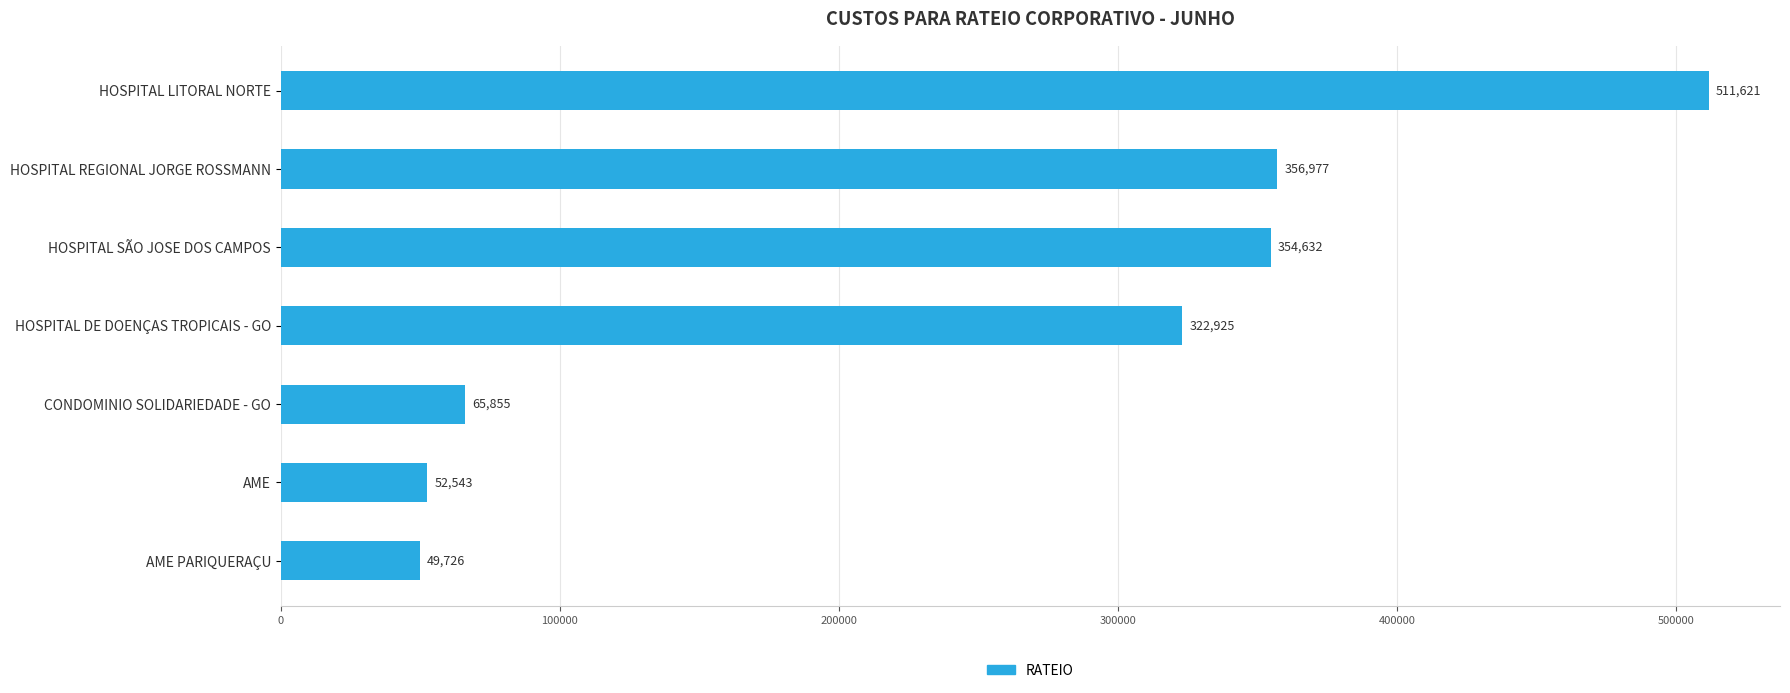

What is the average value?

244897.0